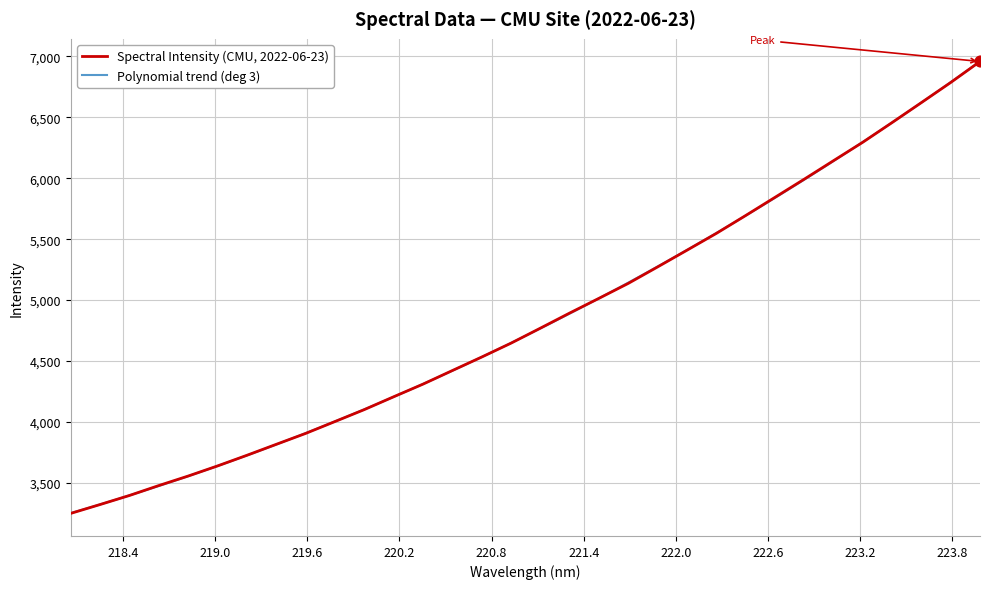

Approximately how many times larger is the value at 219.9712 compared to 218.442?

1.2